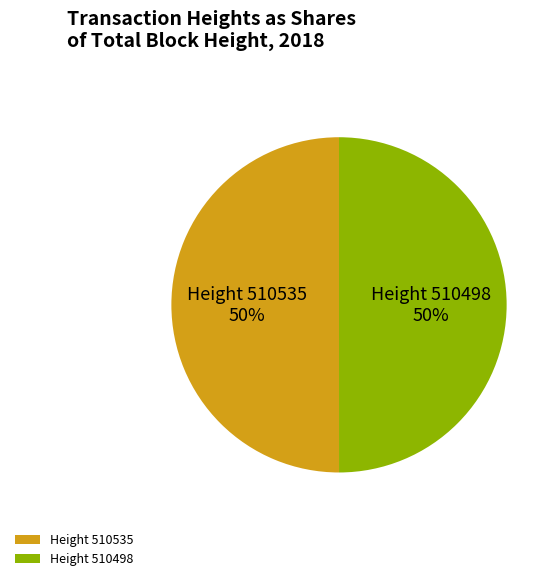

Combined, do Height 510498 and Height 510535 account for over 50%?

Yes